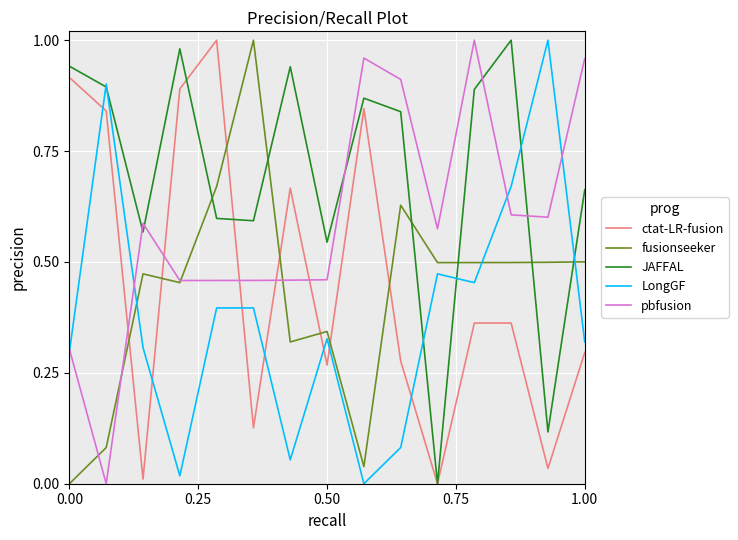

How many times do fusionseeker and JAFFAL cross each other?

6